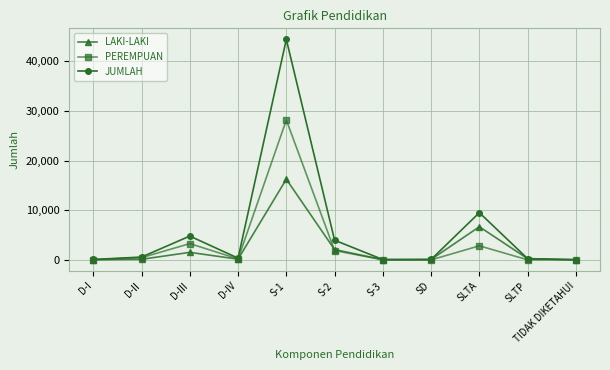

How many lines are shown in the chart?

3